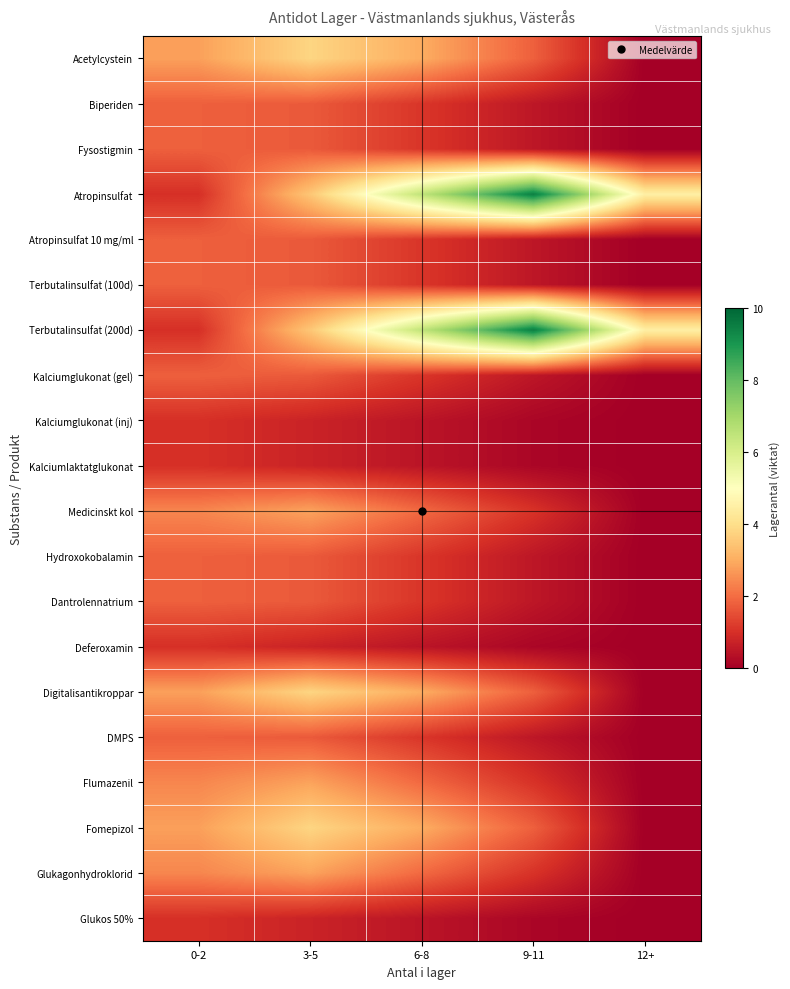

Rank the series by their maximum value, from highest to lowest.

Atropinsulfat, Terbutalinsulfat (200d), Acetylcystein, Digitalisantikroppar, Fomepizol, Medicinskt kol, Flumazenil, Glukagonhydroklorid, Biperiden, Fysostigmin, Atropinsulfat 10 mg/ml, Terbutalinsulfat (100d), Kalciumglukonat (gel), Hydroxokobalamin, Dantrolennatrium, DMPS, Kalciumglukonat (inj), Kalciumlaktatglukonat, Deferoxamin, Glukos 50%